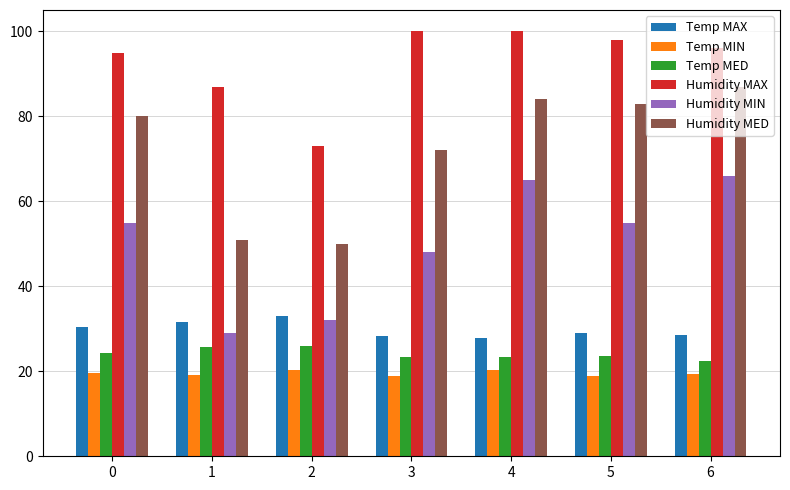

How many values in the Humidity MIN series are below 55?

3